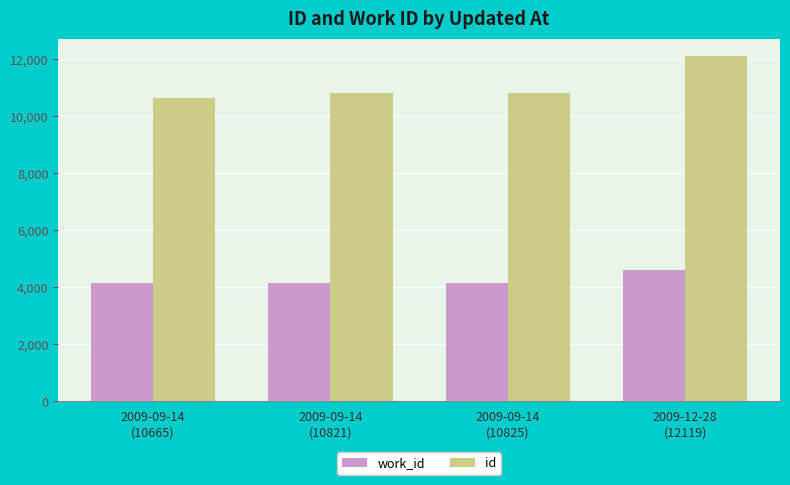

What is the sum of the work_id values at 2009-12-28
(12119) and 2009-09-14
(10665)?

8743